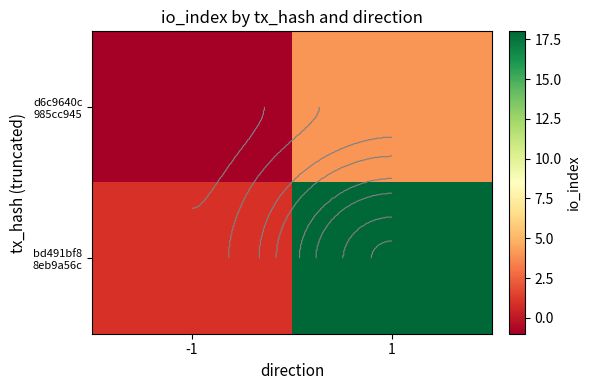

At 1, list the series in order from largest to smallest.

bd491bf8 8eb9a56c, d6c9640c 985cc945